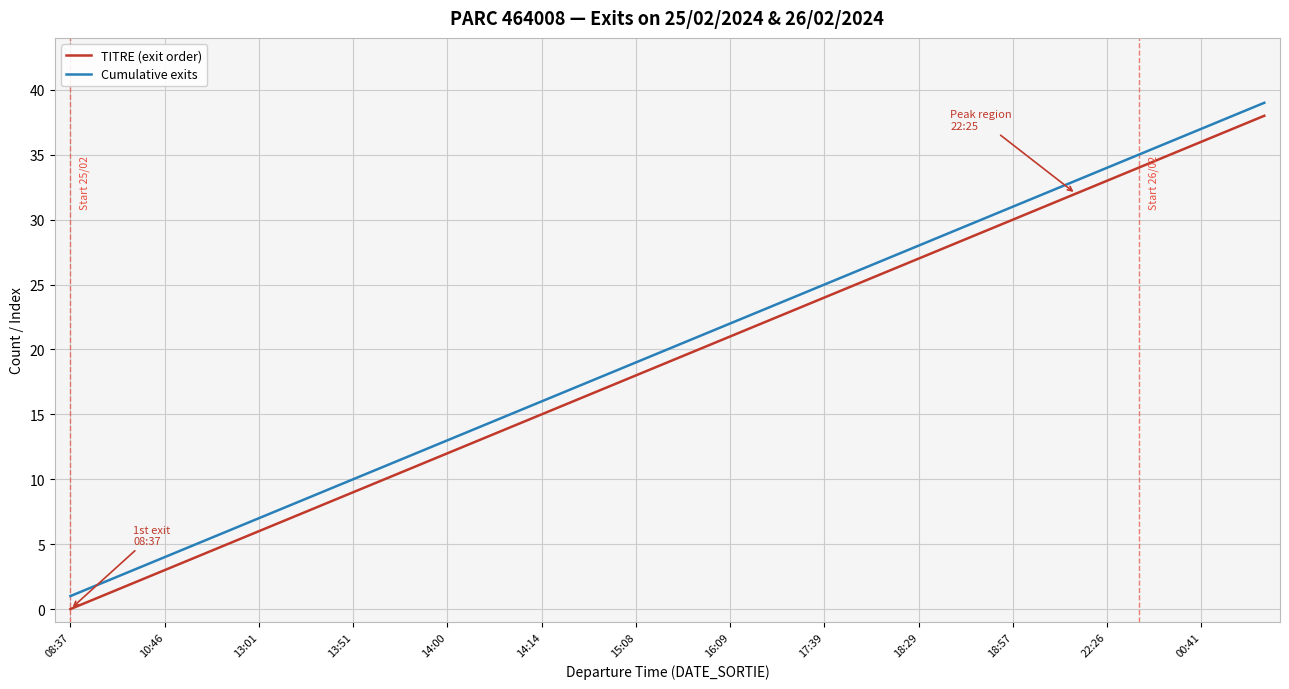

List the series in order of their overall mean, lowest first.

TITRE (exit order), Cumulative exits